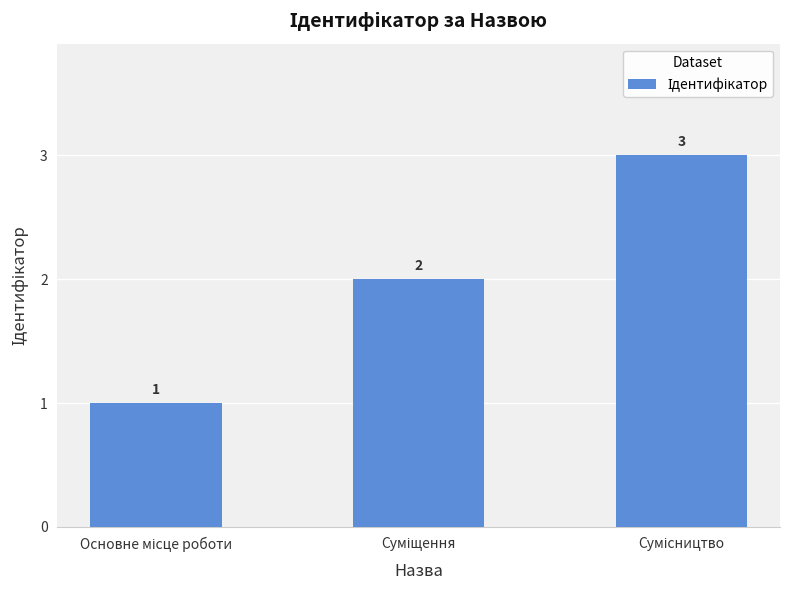

What is the value of the 3rd bar from the left?

3